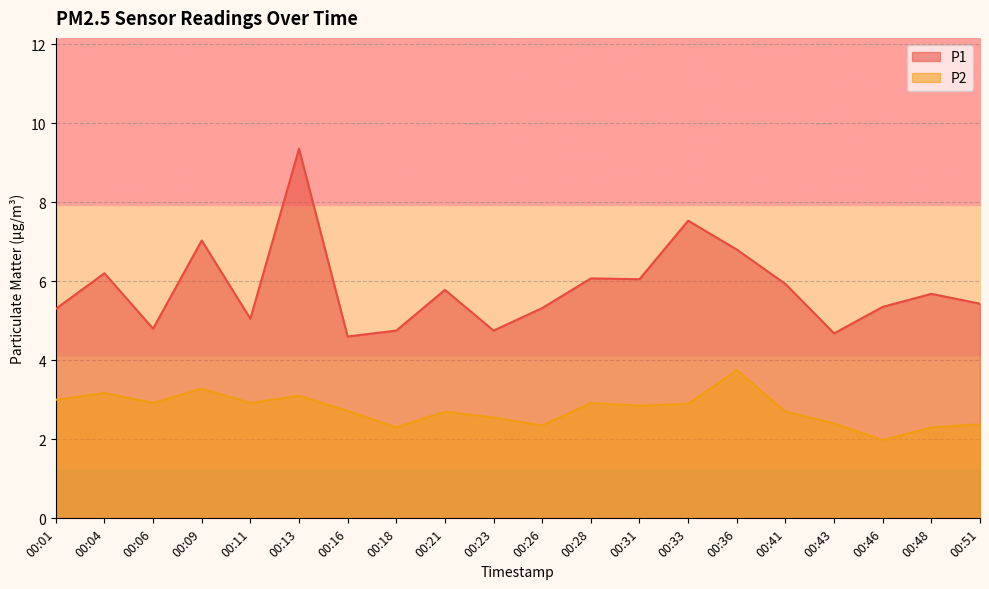

How many interior local peaks does the P2 series have?

6